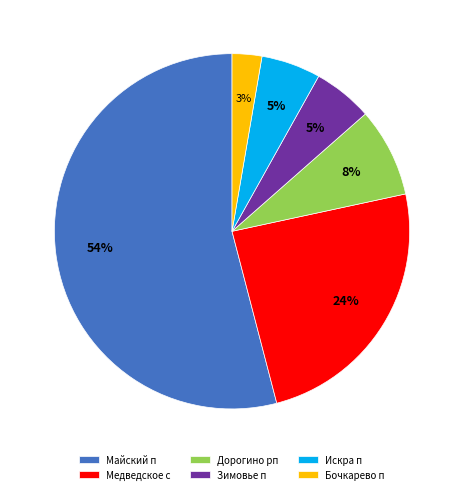

Between Бочкарево п and Майский п, which is larger?

Майский п